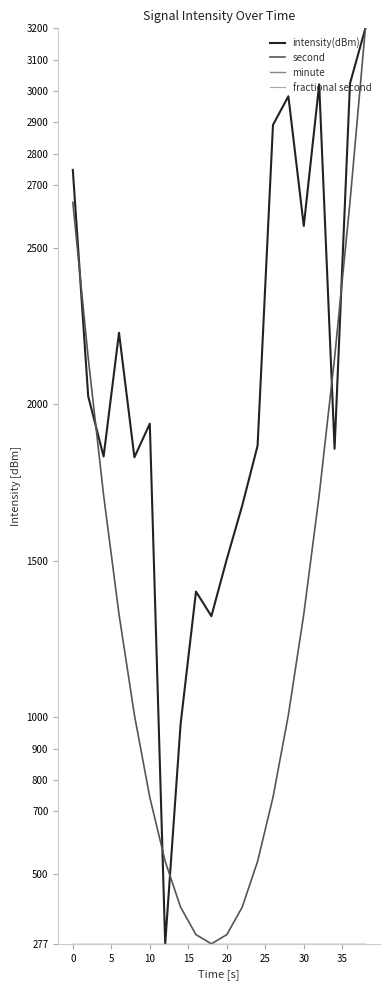

At how many categories does at least one series exceed 965?

19